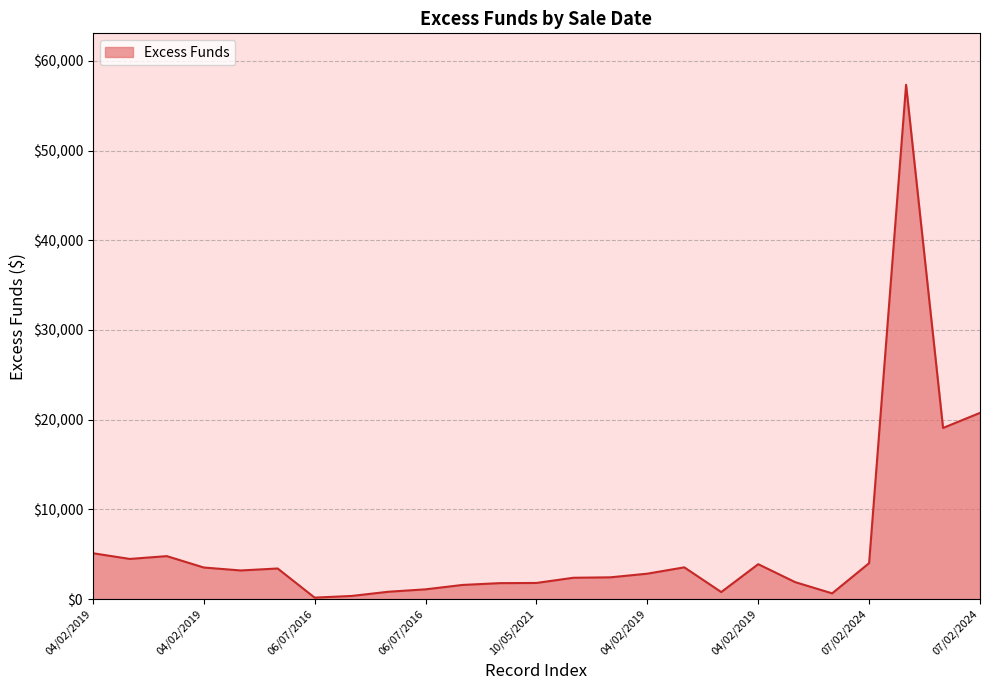

What is the difference between the maximum and minimum values?

57162.2